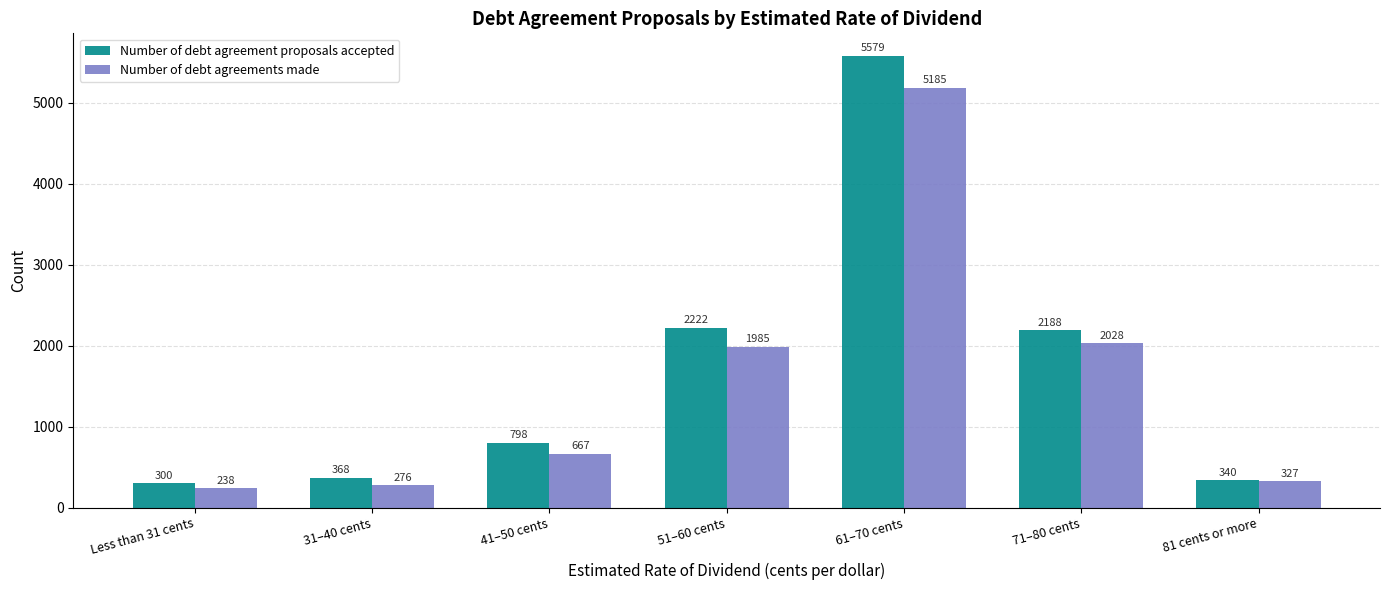

The value of Number of debt agreements made at 61–70 cents is 5185. True or false?

True